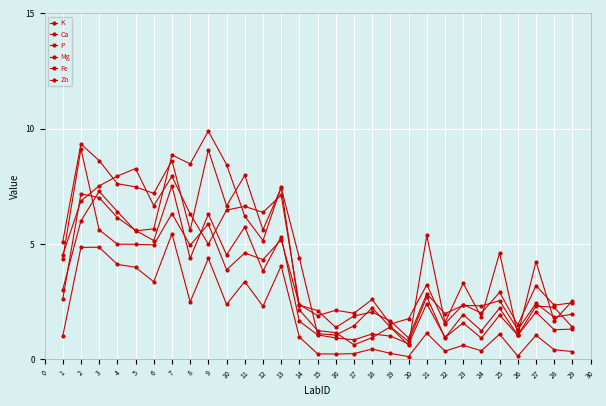

At which category does Fe reach its first local valley?

6